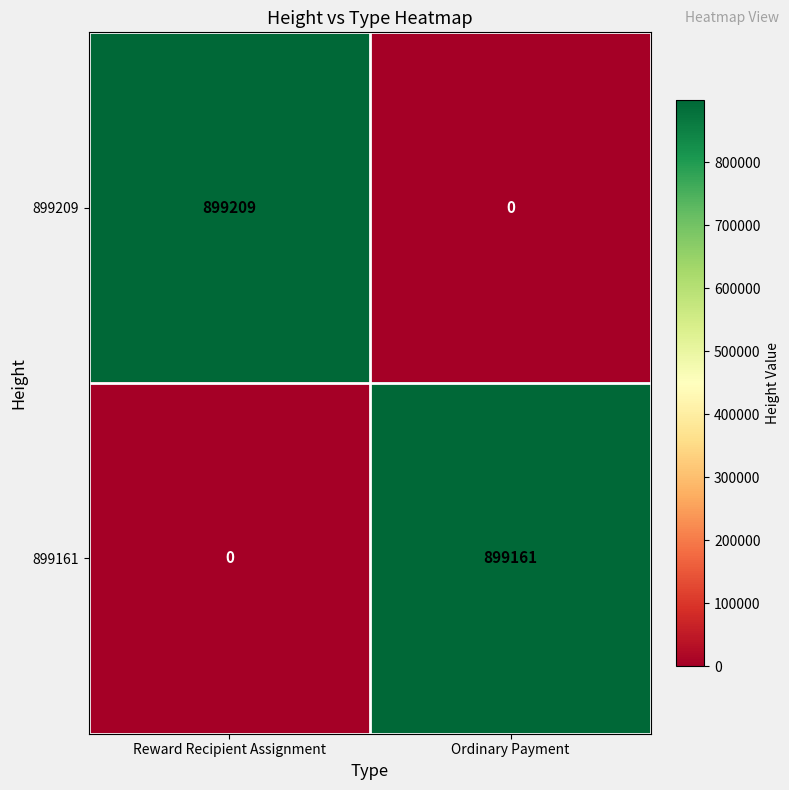

Reading right to left, what are all the values shown in this chart?

899209: 0	899209
899161: 899161	0